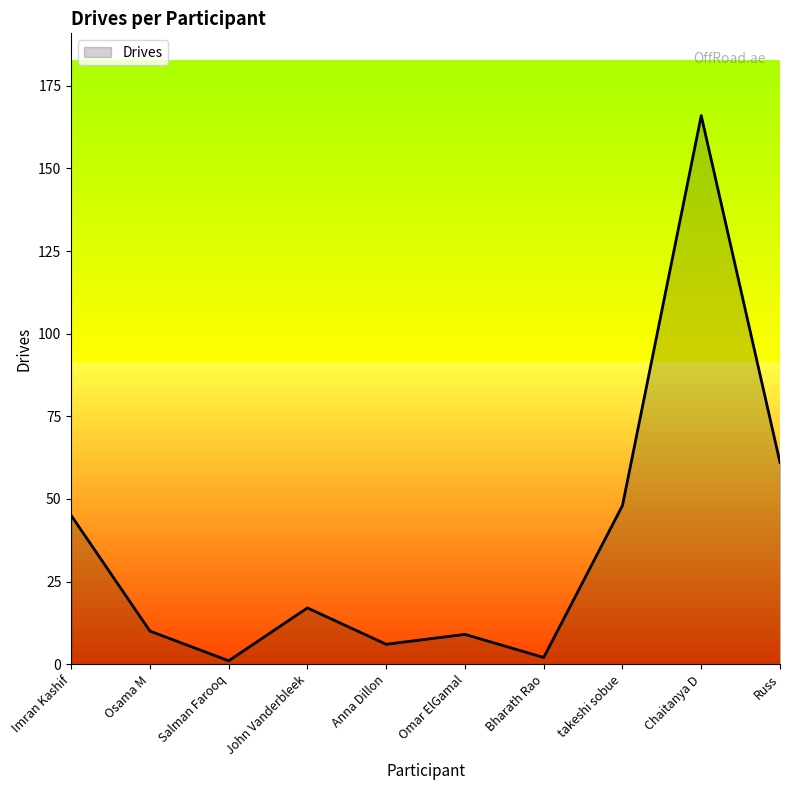

Reading left to right, extract all data points from this chart.

45	10	1	17	6	9	2	48	166	61